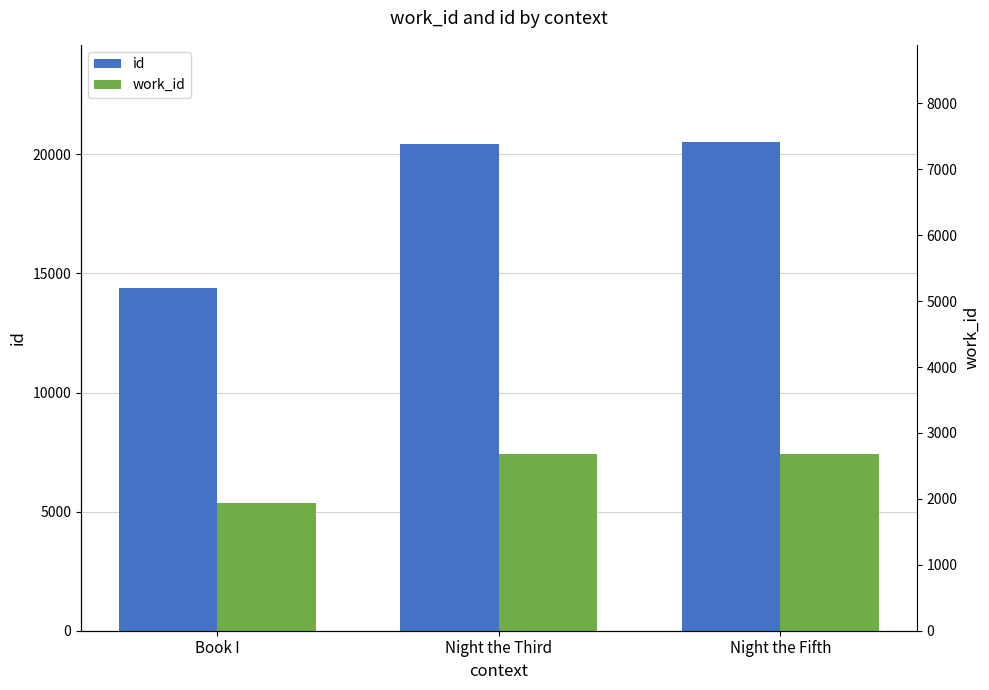

At Book I, list the series in order from largest to smallest.

id, work_id